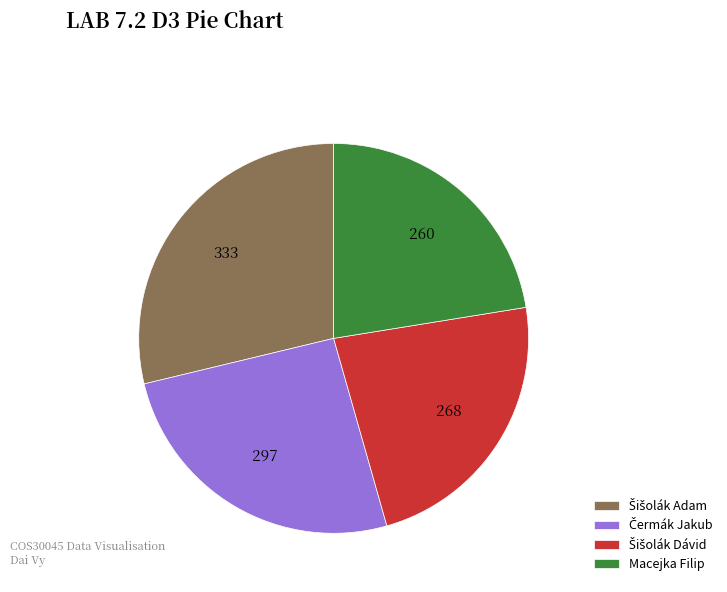

How many segments does this pie chart have?

4